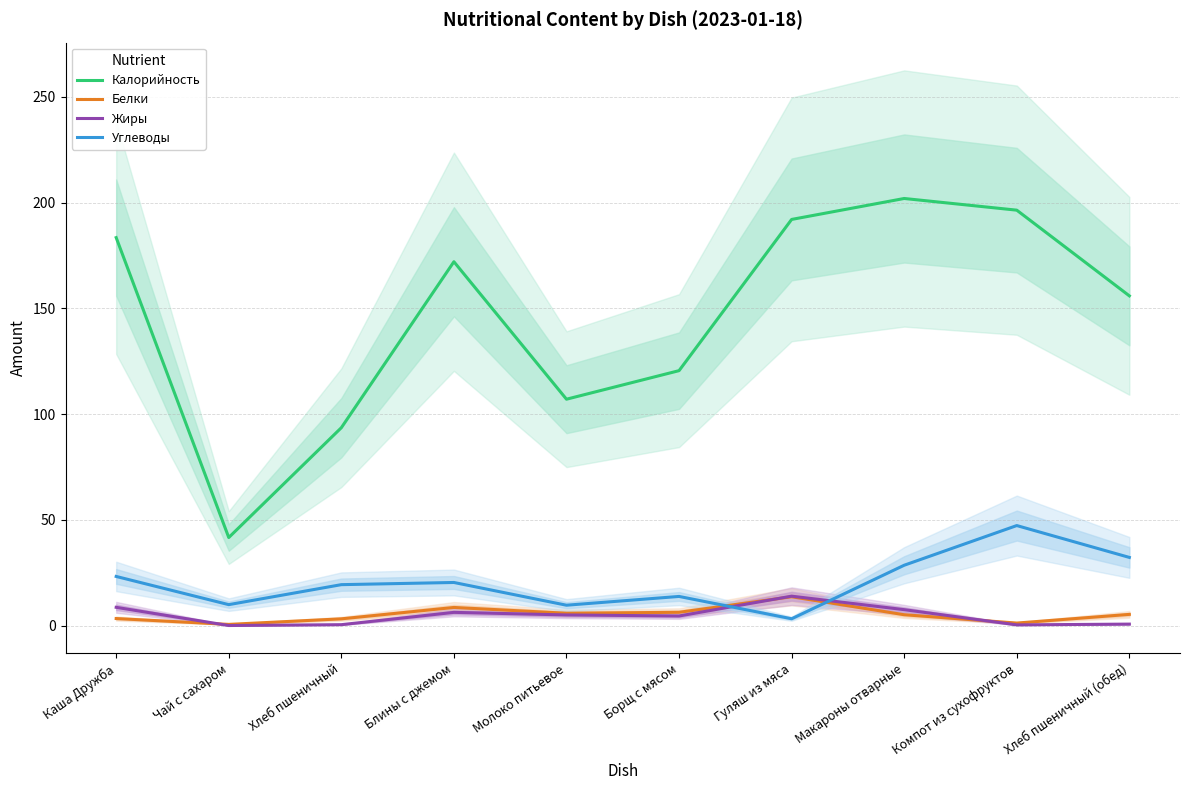

Where is the first local minimum for Жиры?

Чай с сахаром